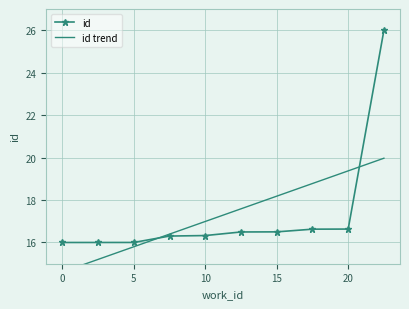

What is the greatest value displayed?

26.0